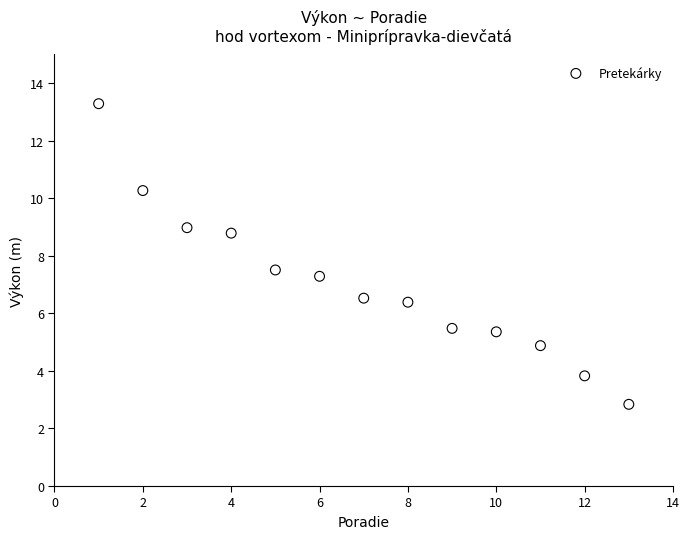

What Y value in the scatter plot is closest to 8?

7.5